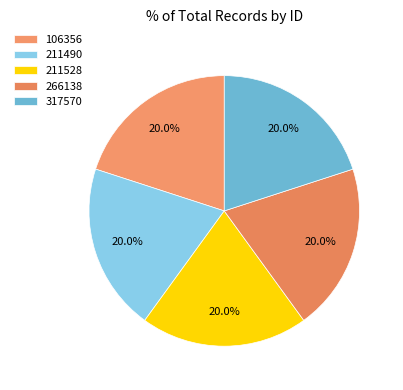

Is there any slice that represents more than half of the pie?

No